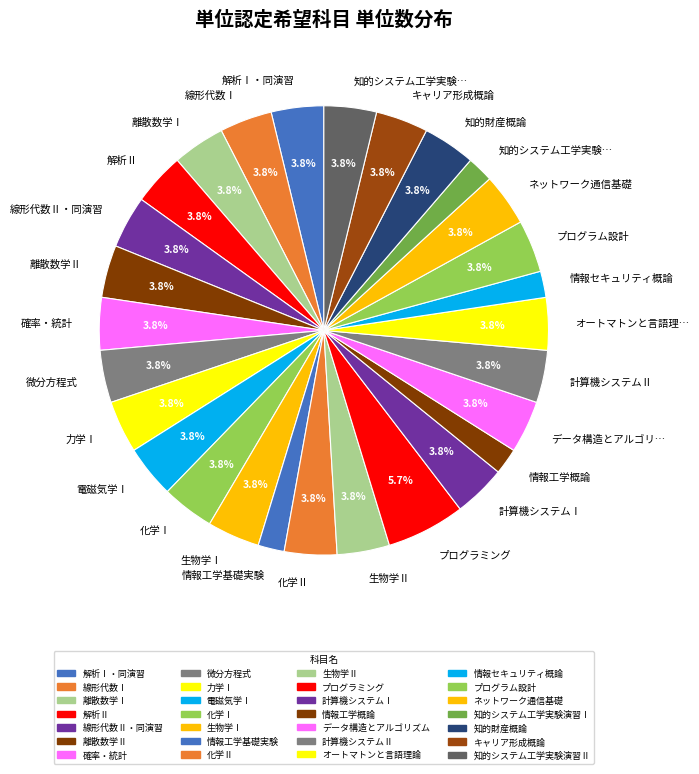

Count the number of slices in the pie.

28